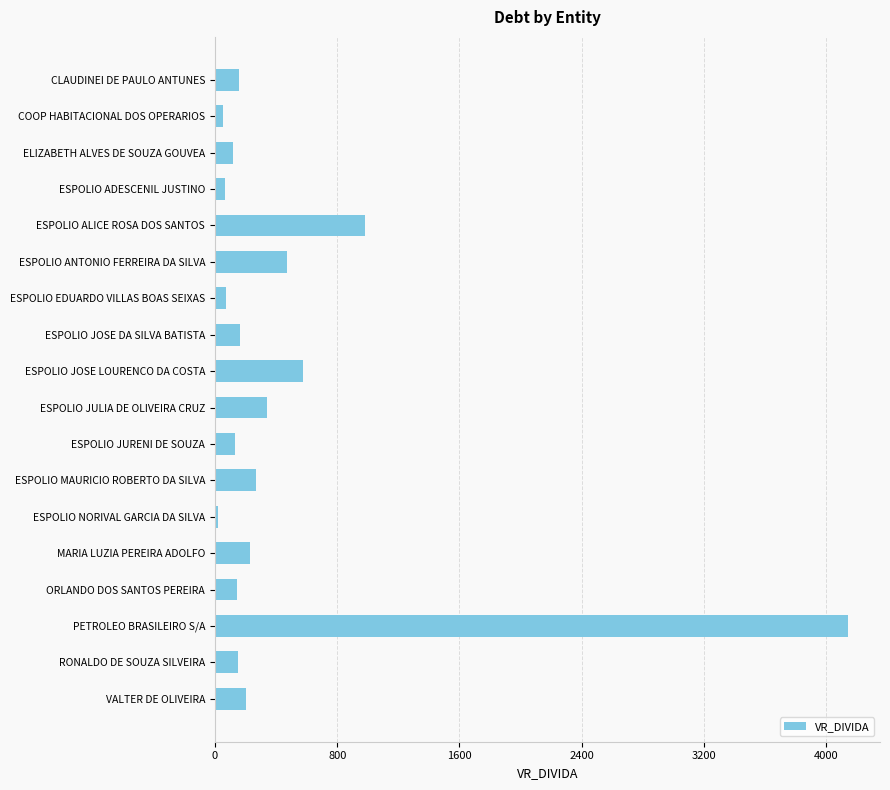

What is the ratio of the value at MARIA LUZIA PEREIRA ADOLFO to the value at ESPOLIO JOSE DA SILVA BATISTA?

1.4